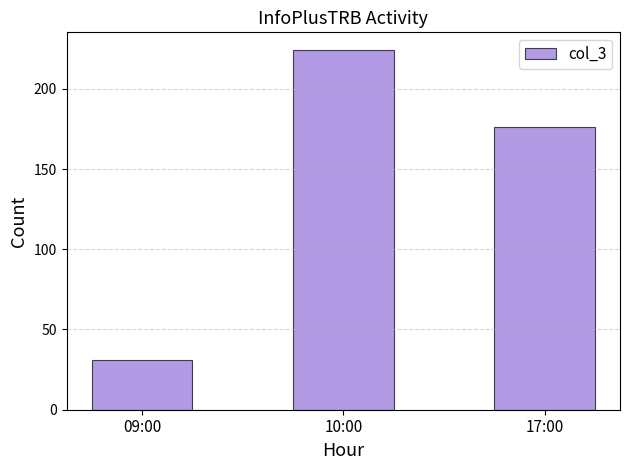

What position from the right is 17:00?

1